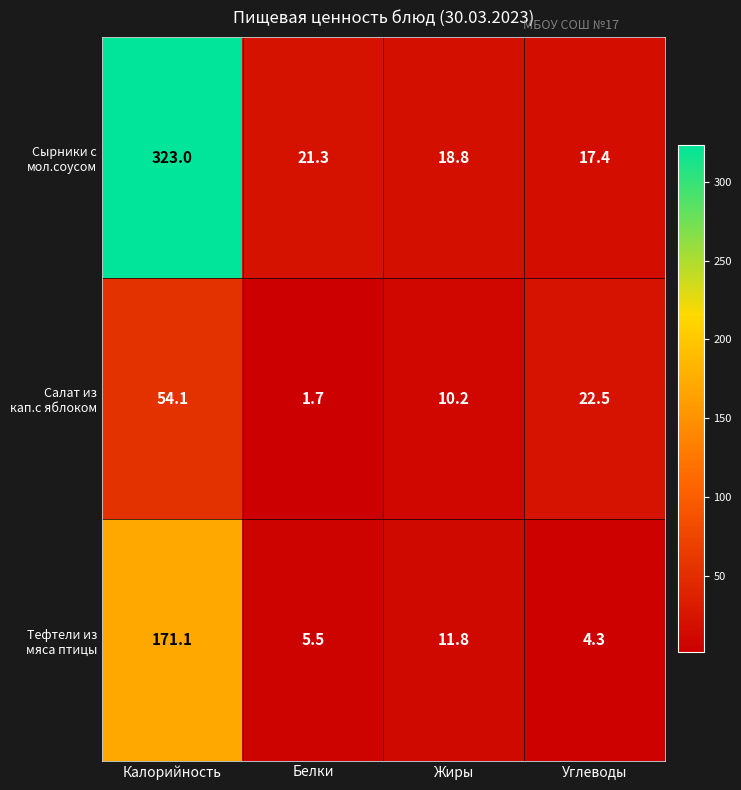

What is the smallest value displayed?

1.7